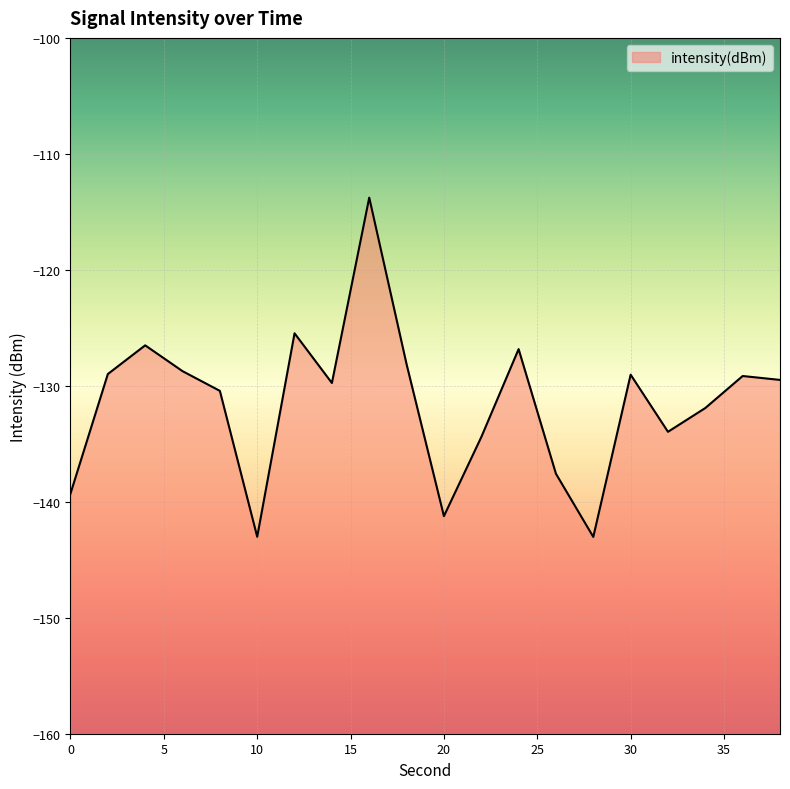

Rank the categories by value from lowest to highest.

28, 10, 20, 0, 26, 22, 32, 34, 8, 14, 38, 36, 30, 2, 6, 18, 24, 4, 12, 16